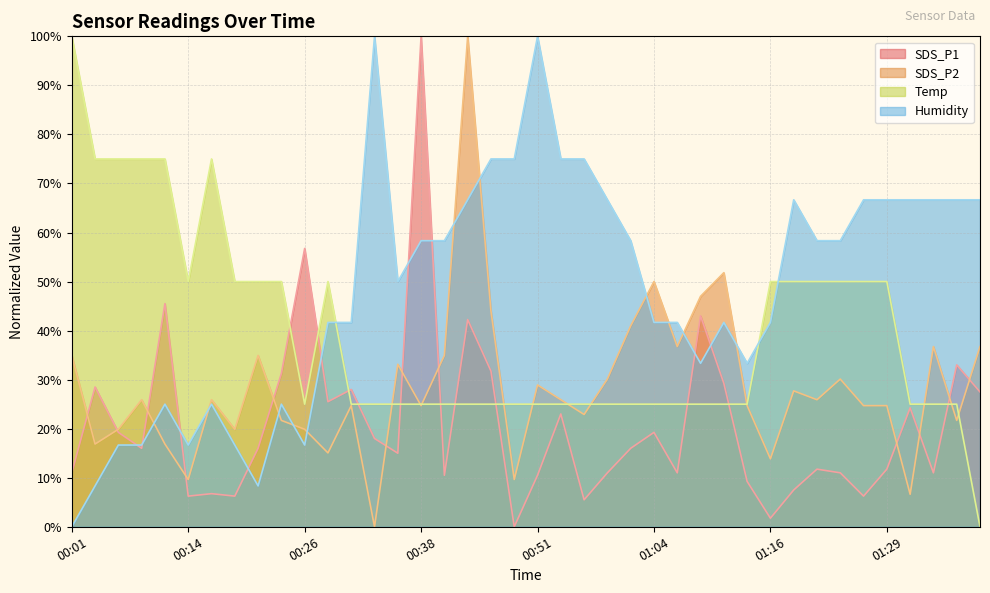

What is the label of the 21st point from the right?

00:49